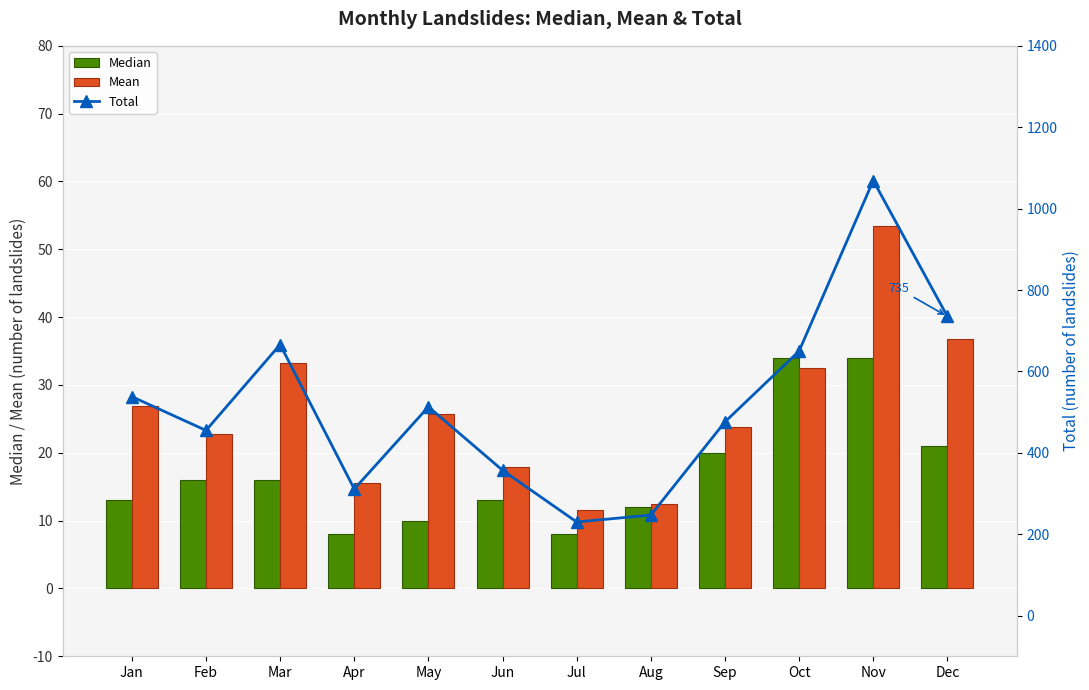

What is the difference between the maximum and minimum values in the Mean series?

42.0